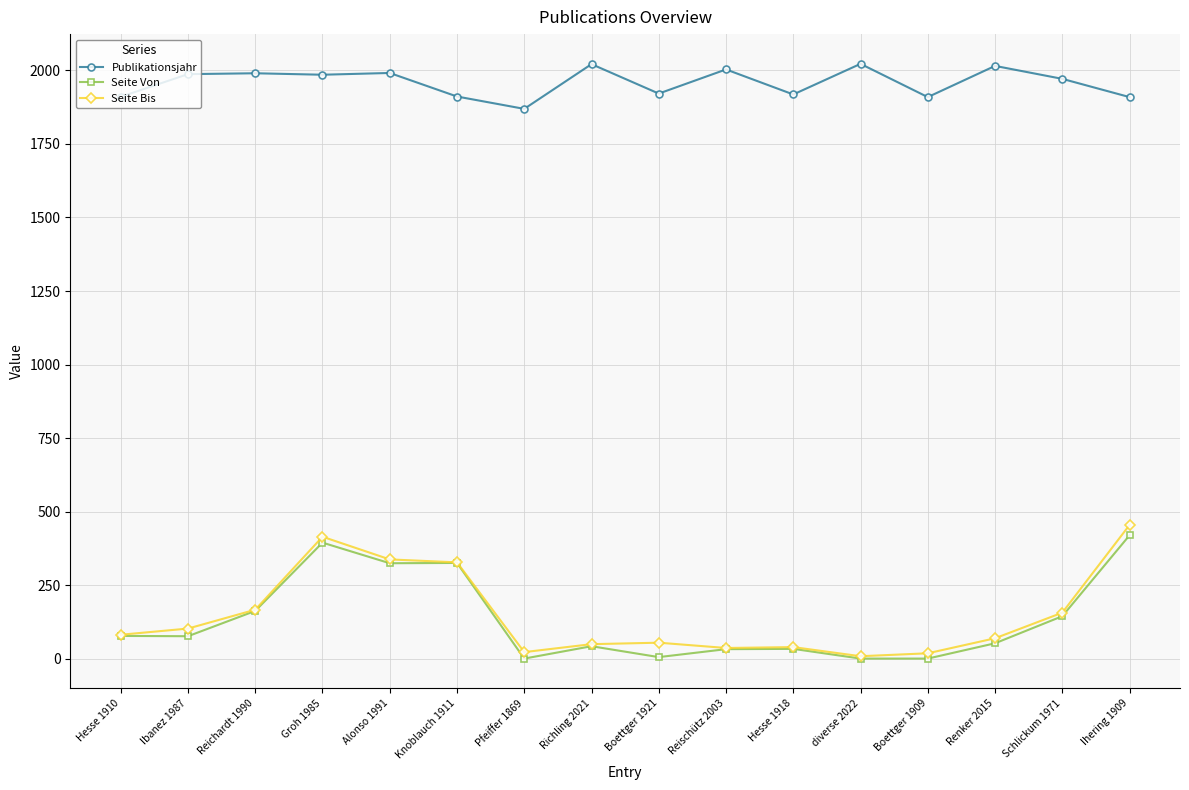

True or false: Seite Bis has a value of 167 at Reichardt 1990.

True